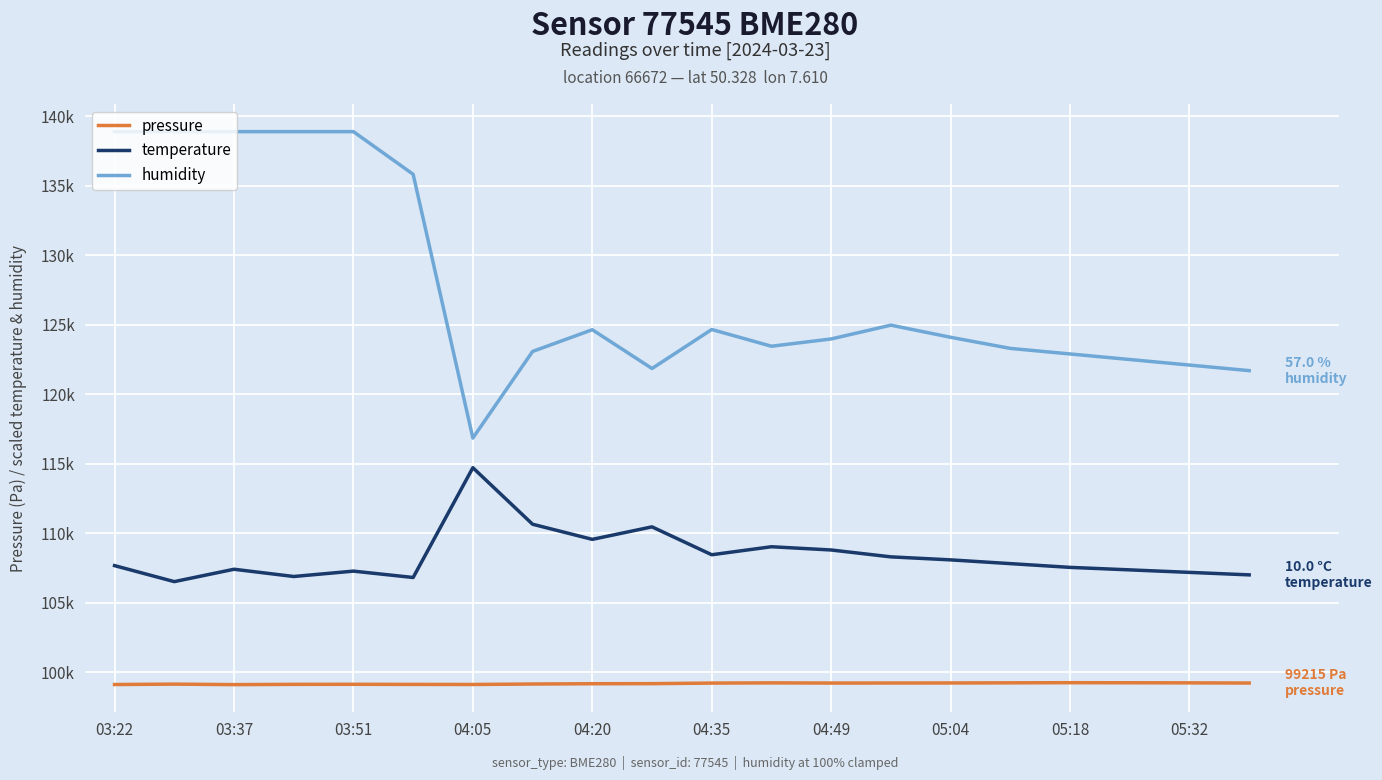

What is the average value of the pressure series?

99176.8